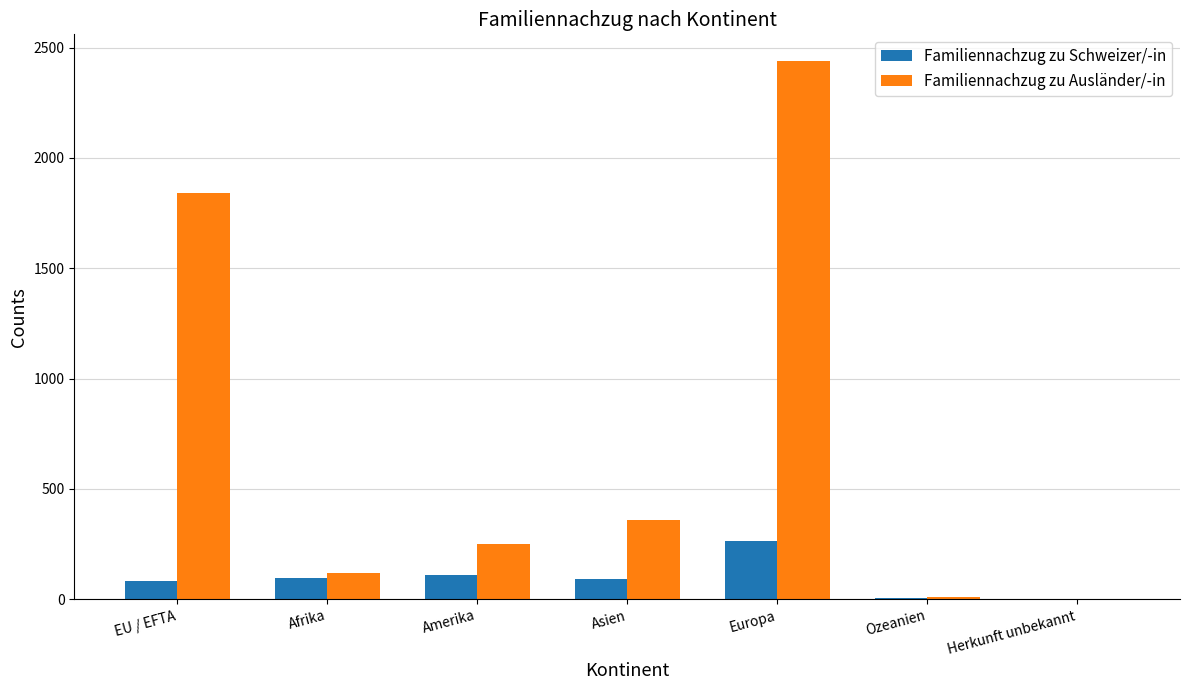

What is the maximum value shown in the chart?

2438